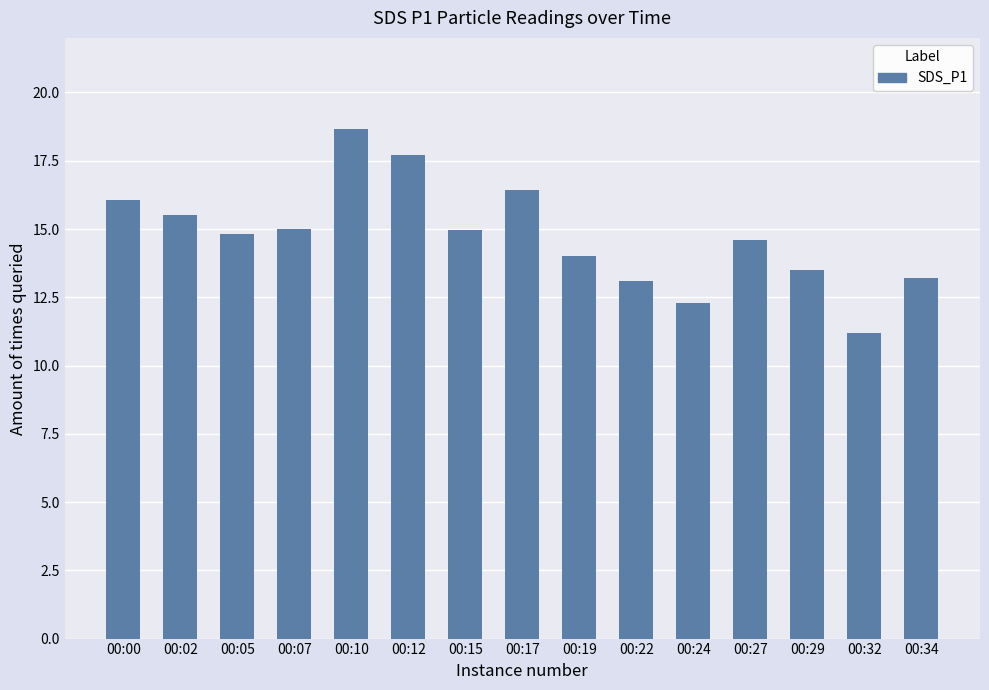

Reading right to left, transcribe all the data shown in this chart.

00:34=13.2	00:32=11.2	00:29=13.5	00:27=14.6	00:24=12.3	00:22=13.1	00:19=14.0	00:17=16.4	00:15=15.0	00:12=17.7	00:10=18.7	00:07=15.0	00:05=14.8	00:02=15.5	00:00=16.1